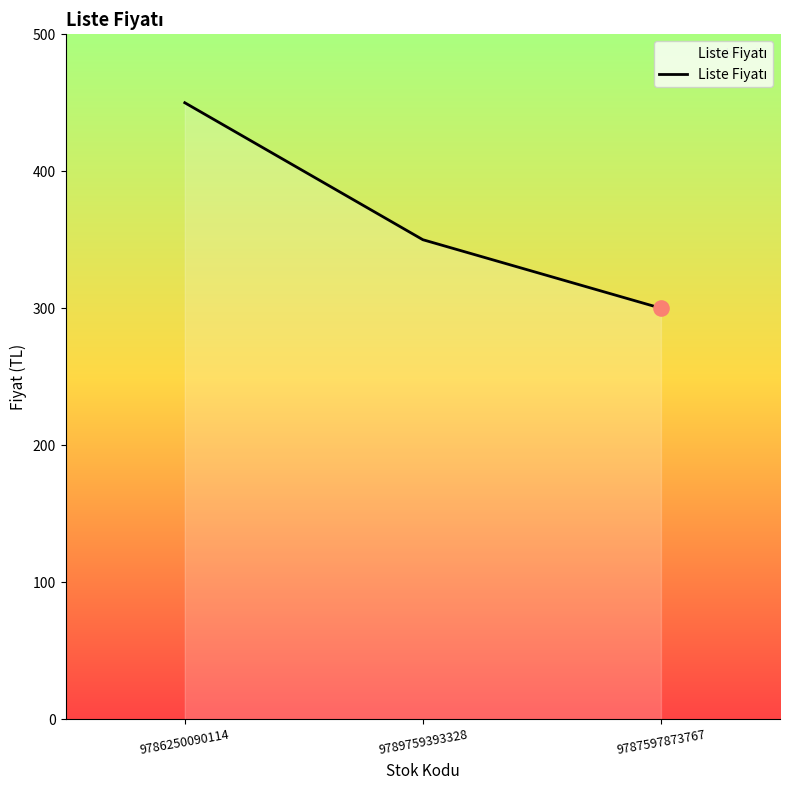

What is the change in value from 9786250090114 to 9787597873767?

-150